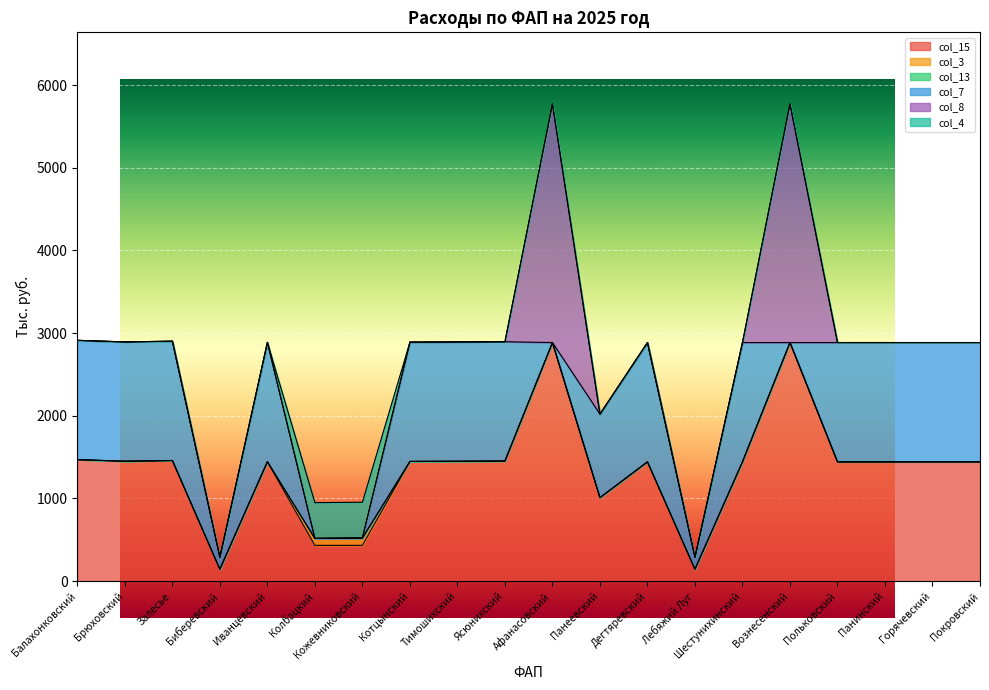

What is the label of the 10th point from the left?

Ясюнихский